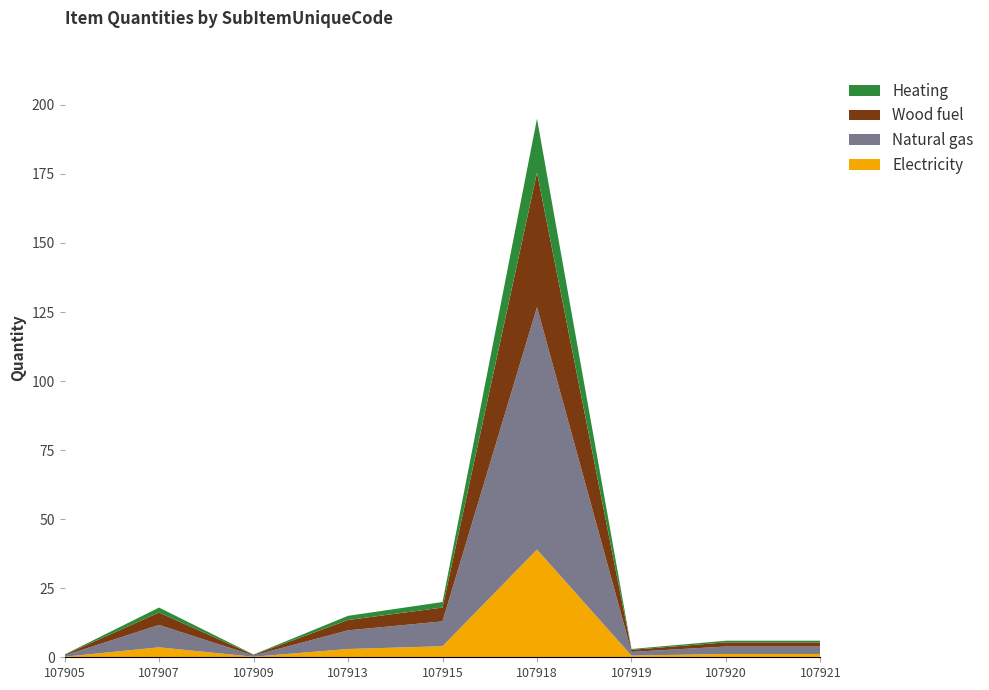

What is the total value across all series at 107918?

195.0